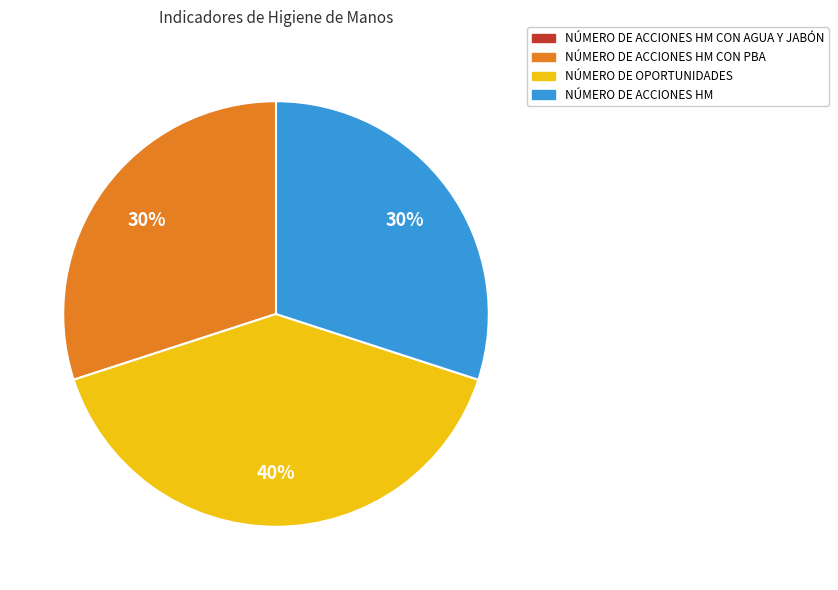

Is there any slice that represents more than half of the pie?

No